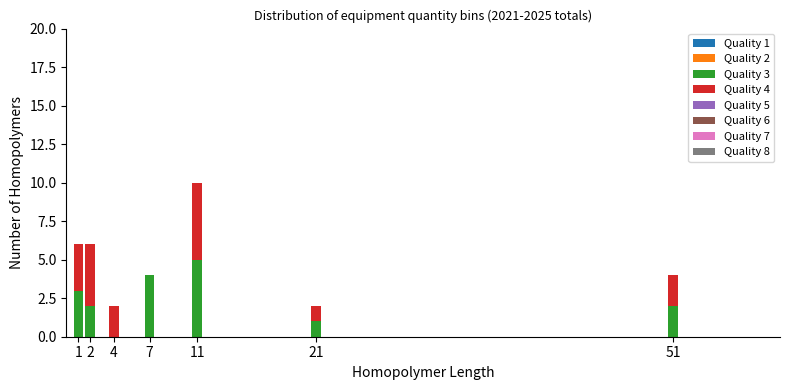

Reading right to left, list the values for the Quality 3 series.

51=2	21=1	11=5	7=4	4=0	2=2	1=3